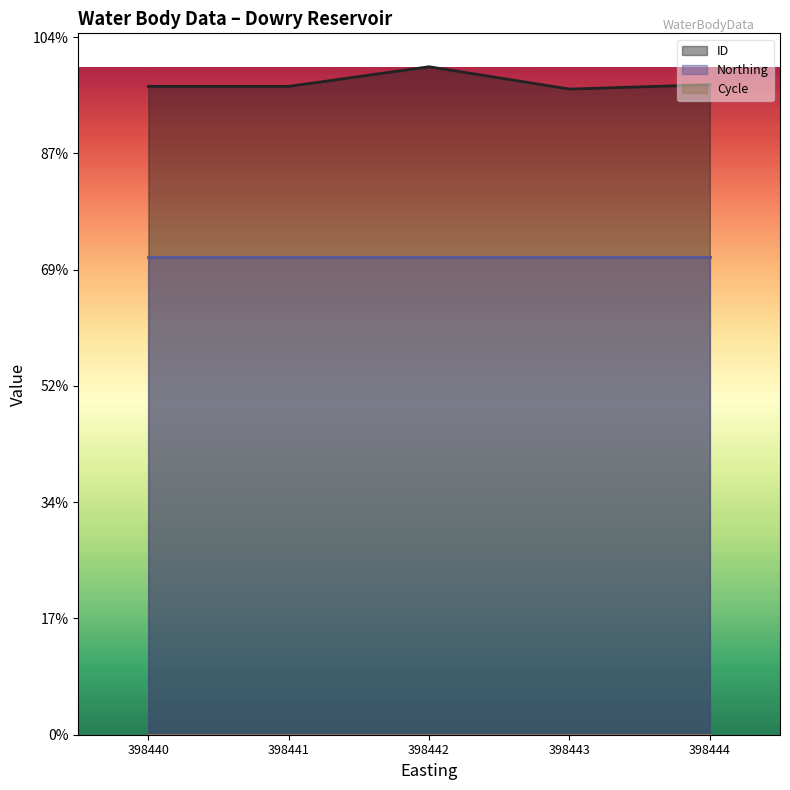

Which series has the largest range (max minus min)?

ID